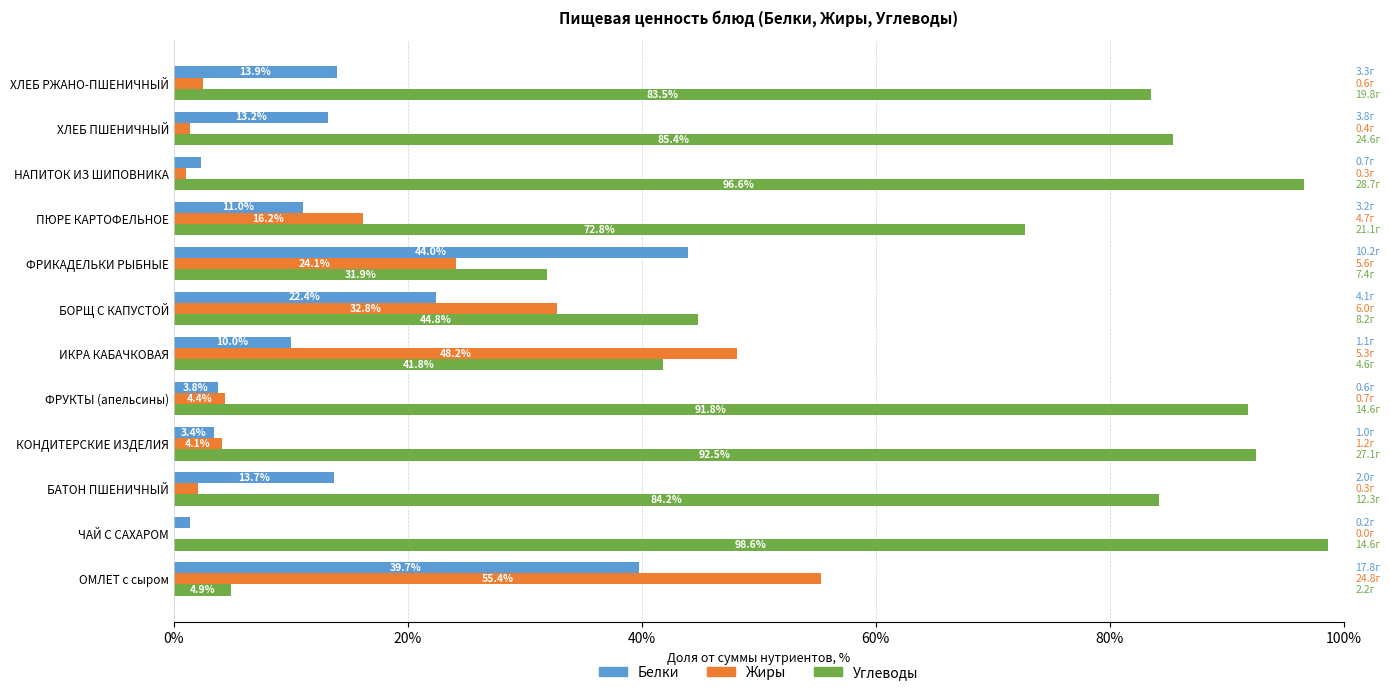

What is the maximum value for Жиры?

55.4